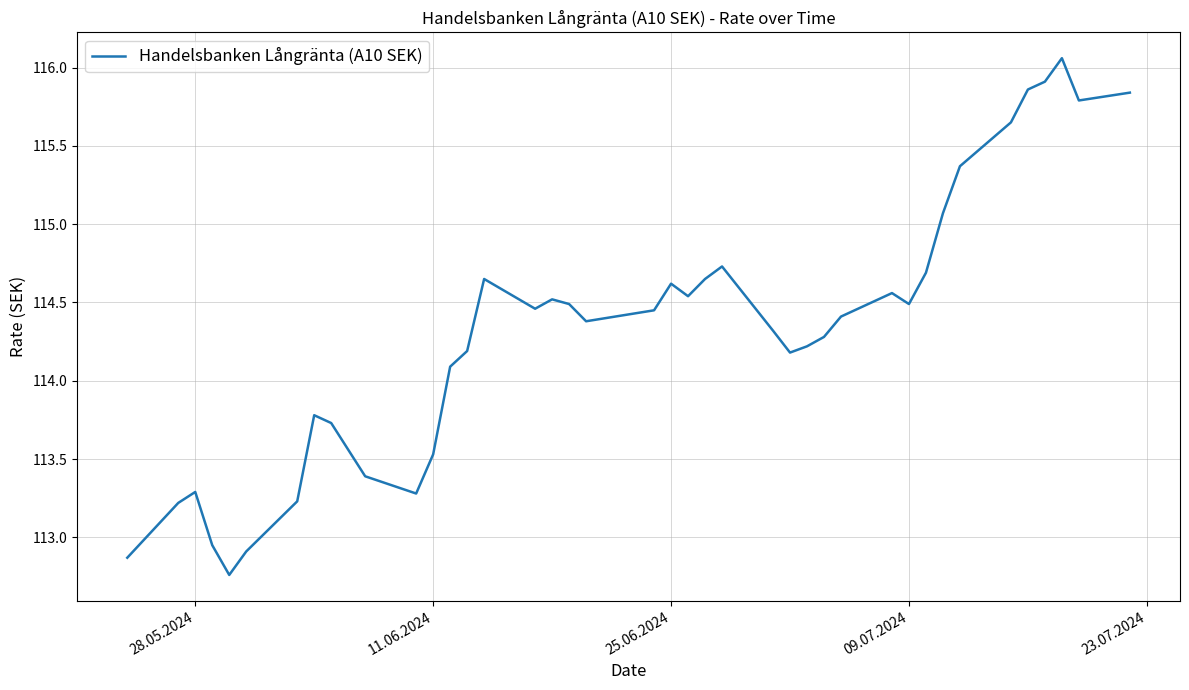

What is the difference between the maximum and minimum values?

3.3